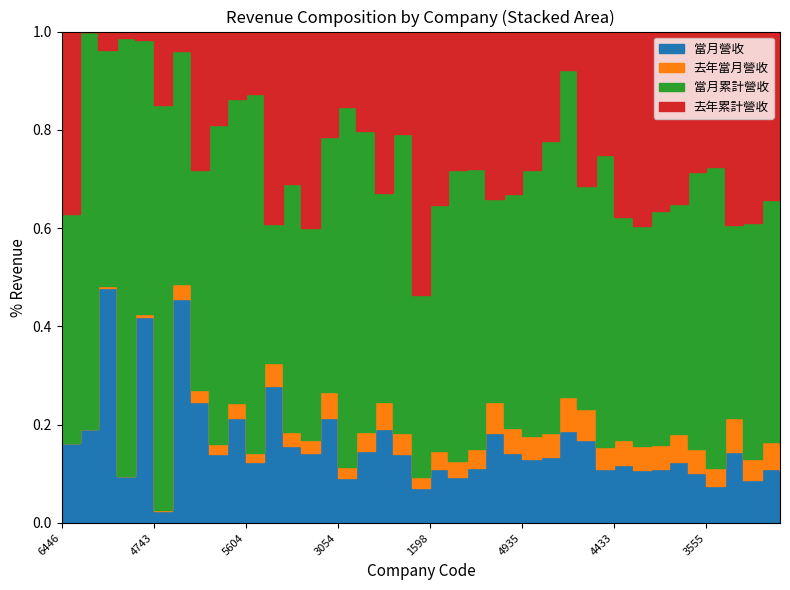

What are all the series names shown in the legend?

當月營收, 去年當月營收, 當月累計營收, 去年累計營收